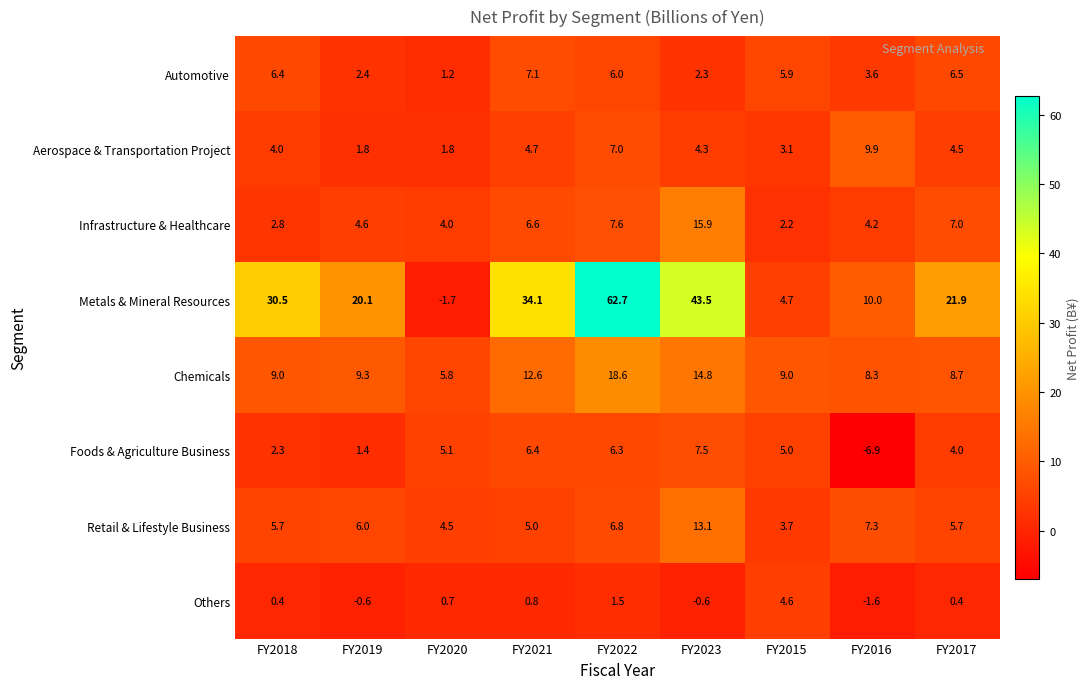

Between FY2021 and FY2015, which series saw the biggest shift?

Metals & Mineral Resources